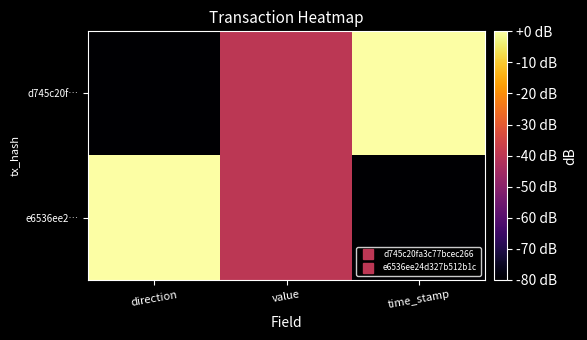

Count the number of data series in this chart.

2